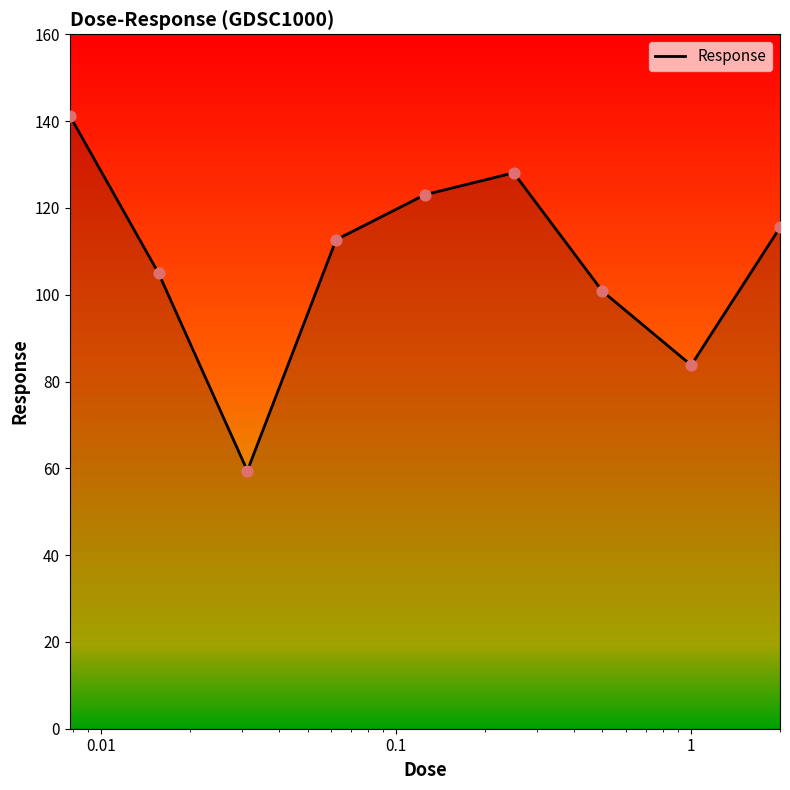

What is the difference between the maximum and minimum values?

81.8